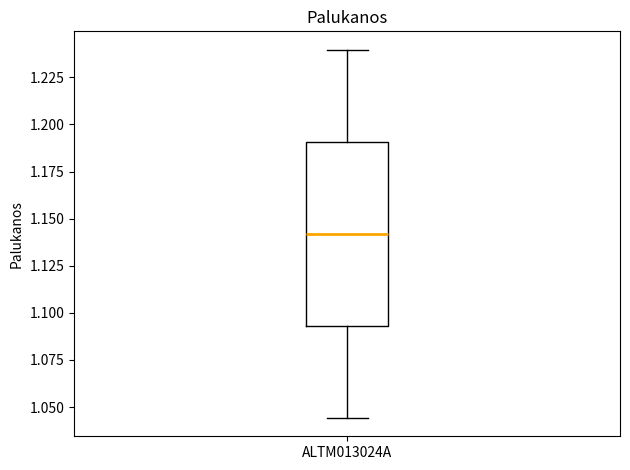

Read this box plot against the y-axis: the position of the median line, the range covered by the box, and the ends of both whiskers. The values are not printed on the chart, so give them approximately, as read against the axis.

median 1.140, box 1.095 to 1.190, whiskers 1.045 to 1.240